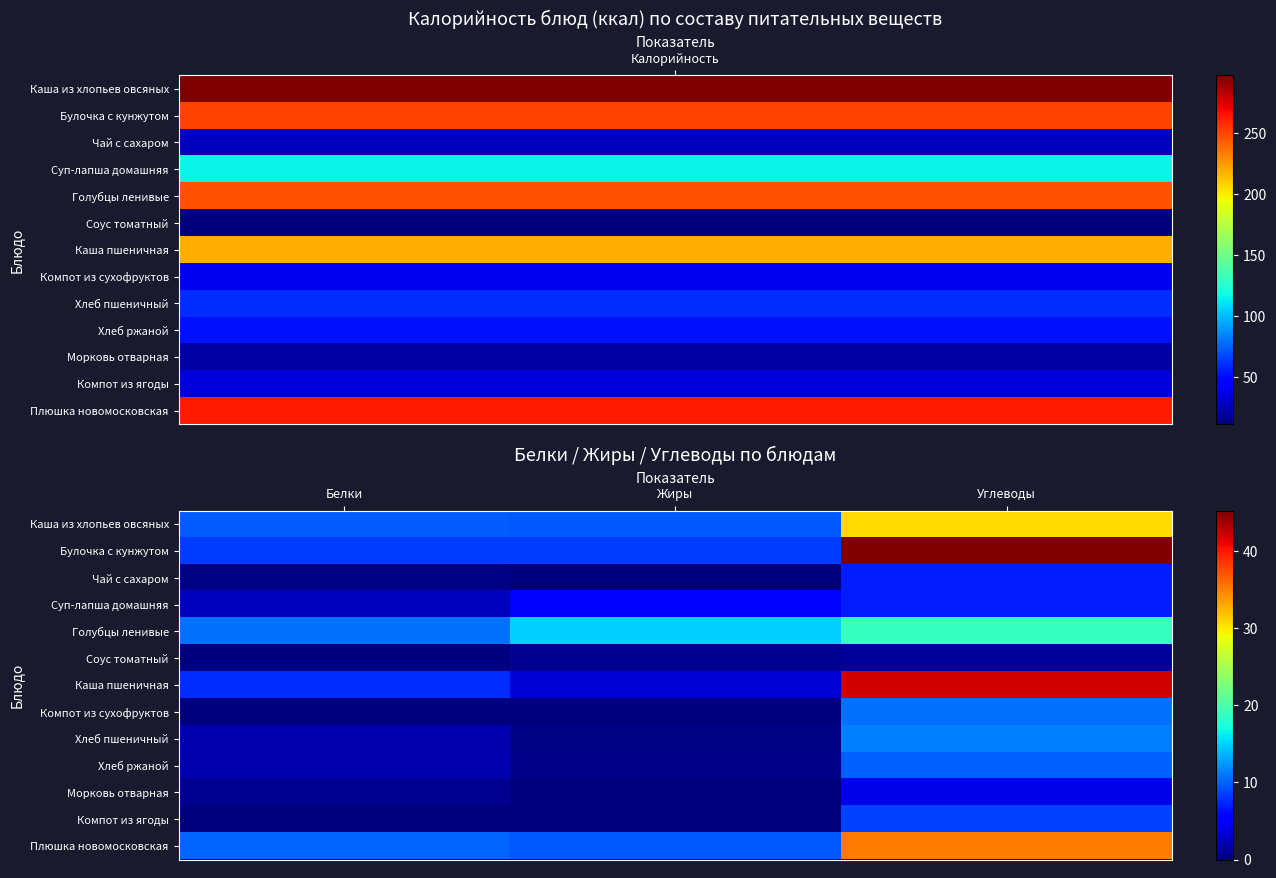

Reading right to left, what are all the values shown in this chart?

Каша из хлопьев овсяных: Углеводы=30.6	Жиры=9.6	Белки=9.8
Булочка с кунжутом: Углеводы=45.2	Жиры=8.4	Белки=8.3
Чай с сахаром: Углеводы=7.1	Жиры=0.1	Белки=0.2
Суп-лапша домашняя: Углеводы=6.9	Жиры=5.4	Белки=2.5
Голубцы ленивые: Углеводы=18.9	Жиры=15.0	Белки=10.7
Соус томатный: Углеводы=1.1	Жиры=0.8	Белки=0.1
Каша пшеничная: Углеводы=42.0	Жиры=3.4	Белки=7.6
Компот из сухофруктов: Углеводы=10.6	Жиры=0.0	Белки=0.1
Хлеб пшеничный: Углеводы=11.4	Жиры=0.3	Белки=2.0
Хлеб ржаной: Углеводы=10.0	Жиры=0.4	Белки=2.0
Морковь отварная: Углеводы=4.2	Жиры=0.1	Белки=0.8
Компот из ягоды: Углеводы=8.6	Жиры=0.0	Белки=0.1
Плюшка новомосковская: Углеводы=35.2	Жиры=9.6	Белки=10.2